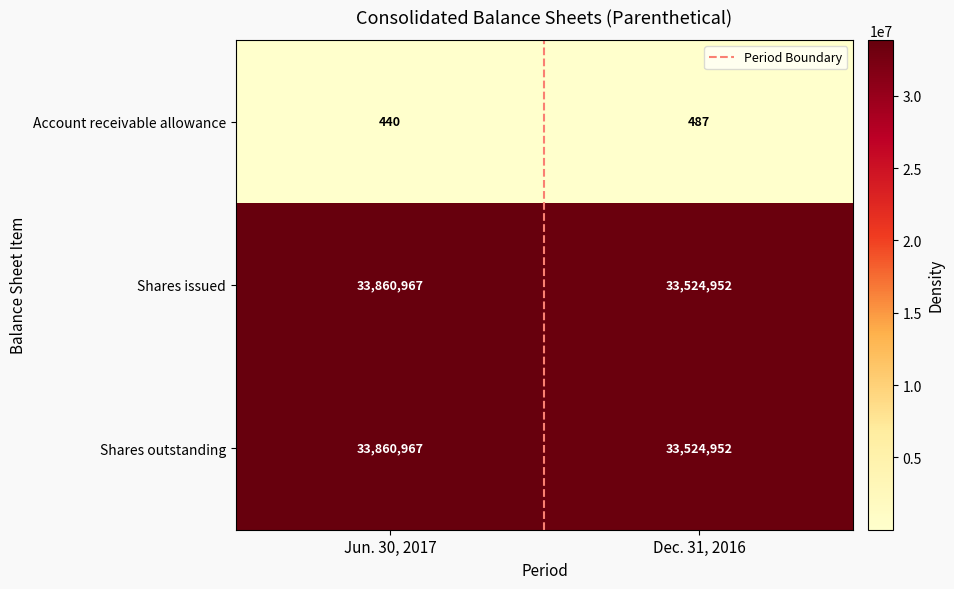

What is the spread (max minus min) of values at Jun. 30, 2017?

33860527